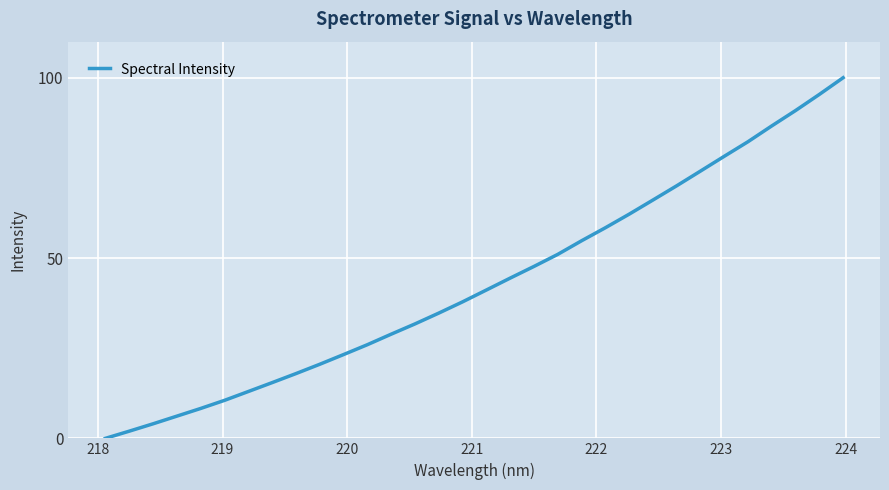

What is the difference between the maximum and minimum values?

100.0